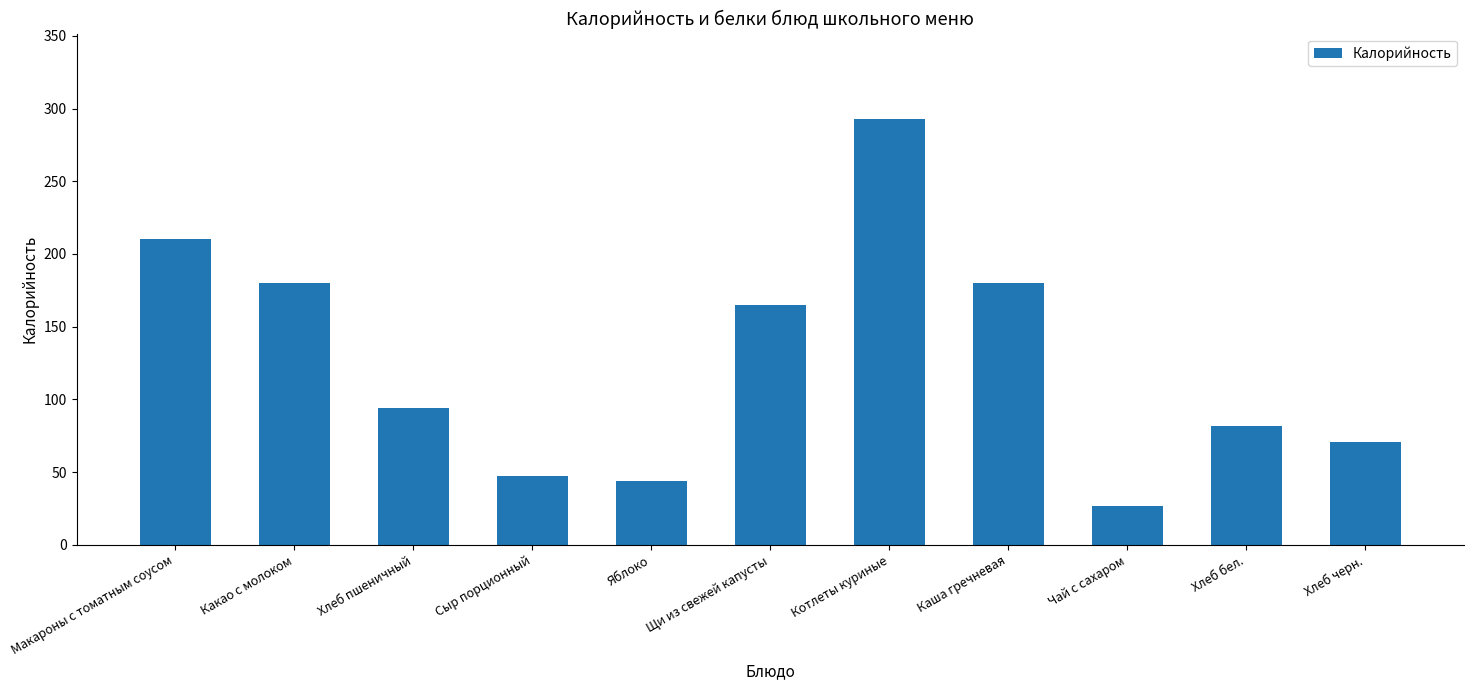

What is the ratio of the value at Каша гречневая to the value at Чай с сахаром?

6.7